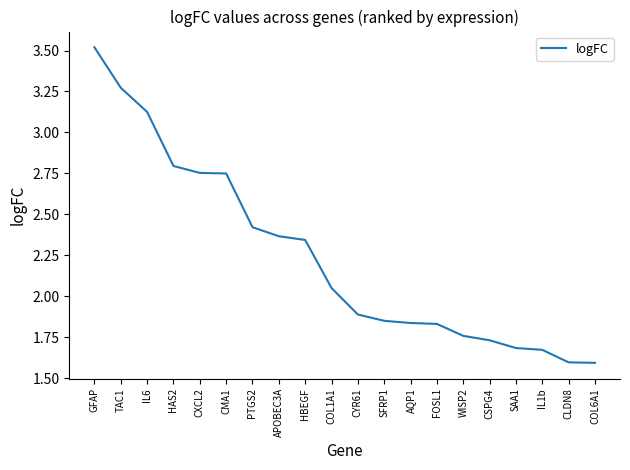

The chart shows a value of 2.5 at SFRP1. True or false?

False